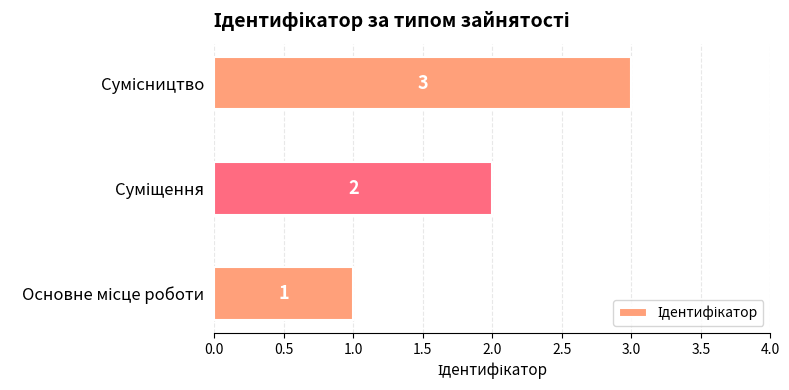

Count the values in the range 1 to 3.

3